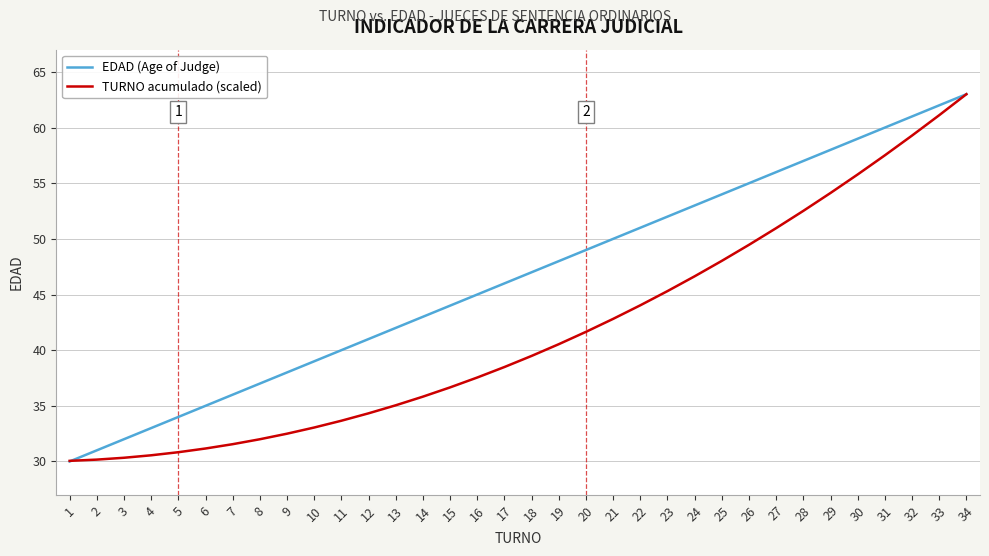

Rank the categories by EDAD (Age of Judge) value from lowest to highest.

1, 2, 3, 4, 5, 6, 7, 8, 9, 10, 11, 12, 13, 14, 15, 16, 17, 18, 19, 20, 21, 22, 23, 24, 25, 26, 27, 28, 29, 30, 31, 32, 33, 34